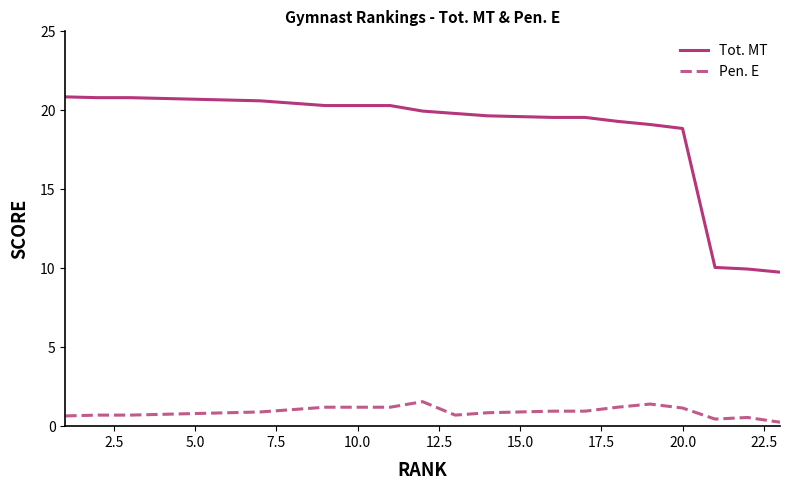

Which series has the largest range (max minus min)?

Tot. MT